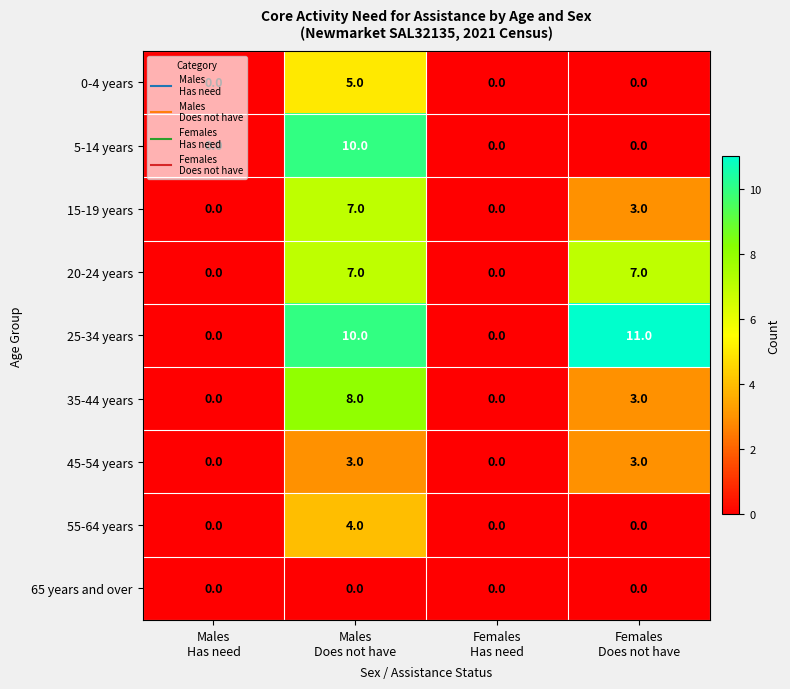

Count the 20-24 years values in the range 0 to 7.

4